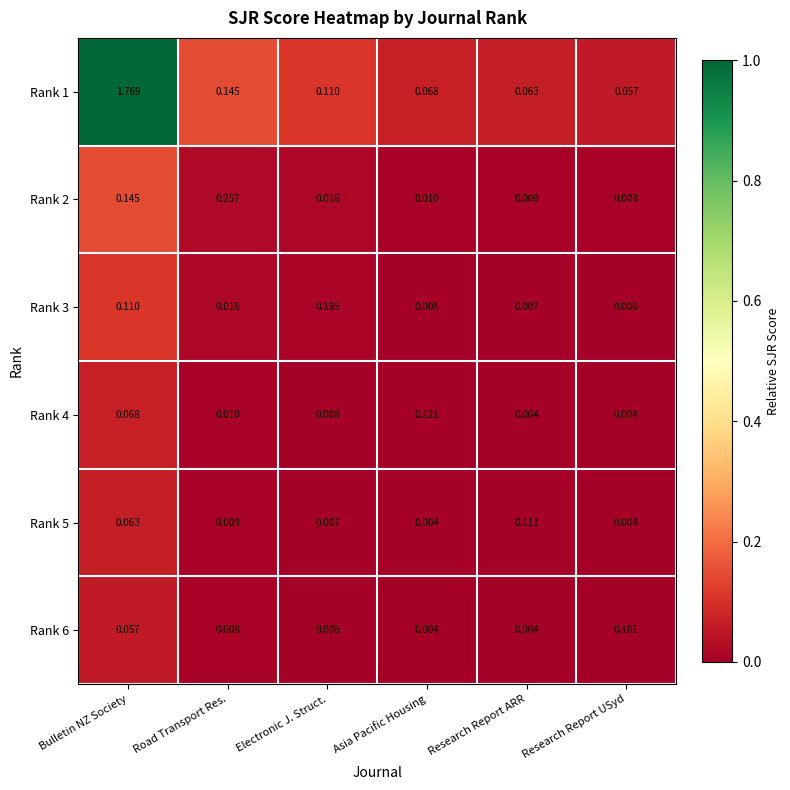

Rank the categories by Rank 1 value from lowest to highest.

Research Report USyd, Research Report ARR, Asia Pacific Housing, Electronic J. Struct., Road Transport Res., Bulletin NZ Society